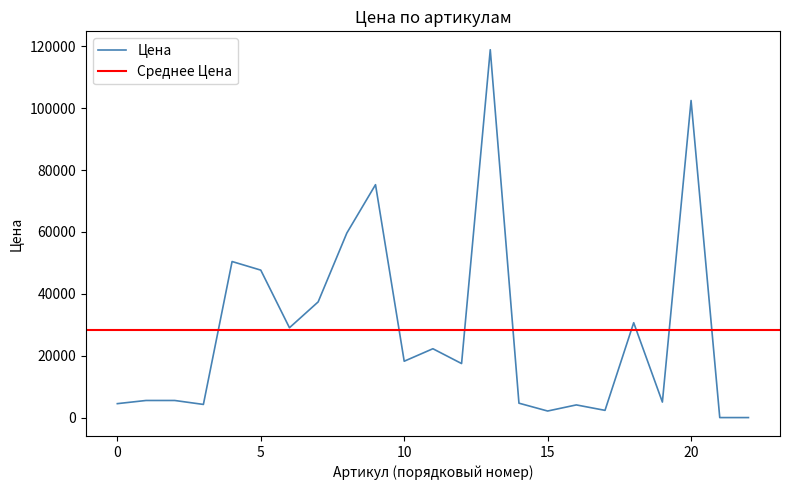

What is the maximum value for Цена?

118835